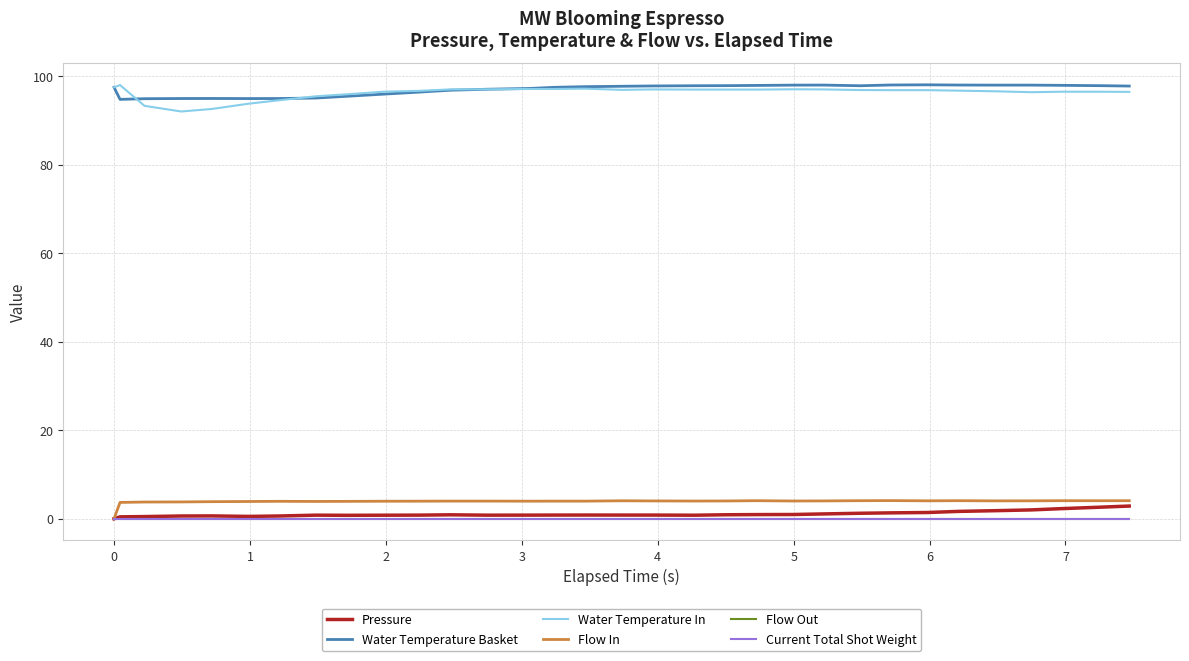

In Pressure, how many points are lower than both neighbors (excluding endpoints)?

4